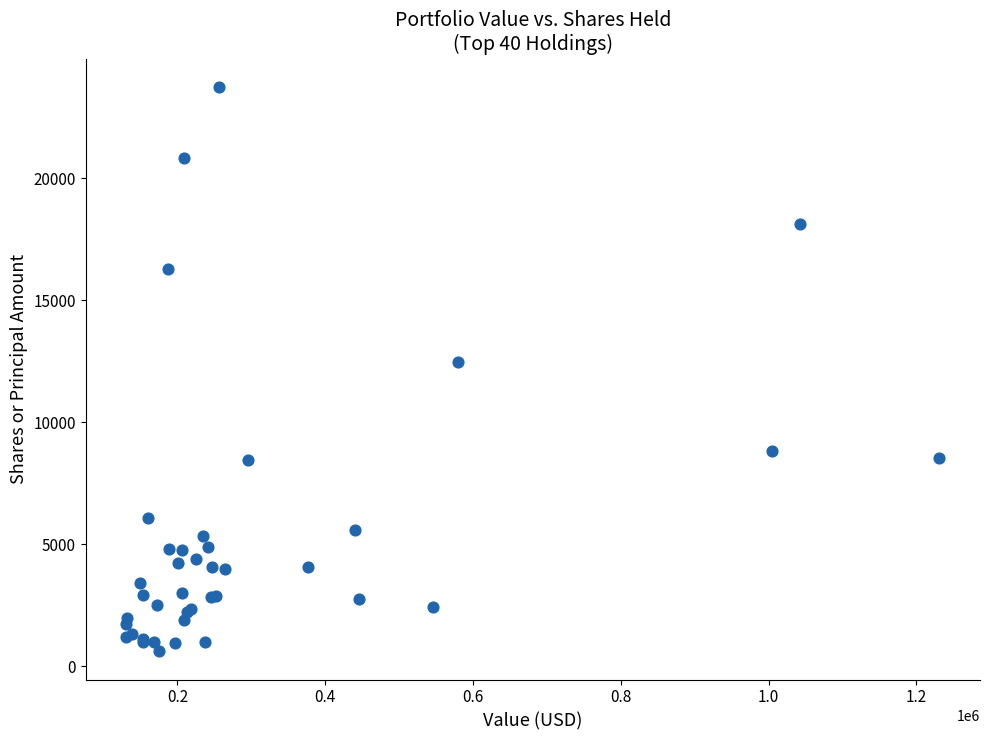

What Y value in the scatter plot is closest to 12183?

12487